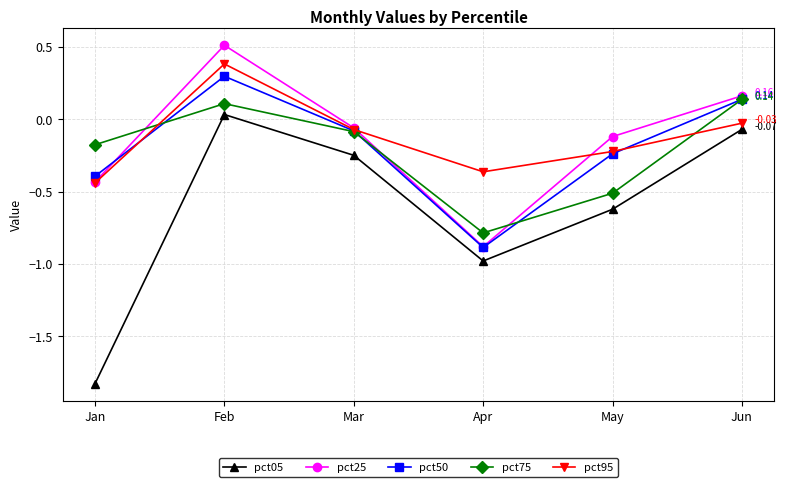

Does the chart have visible grid lines?

Yes